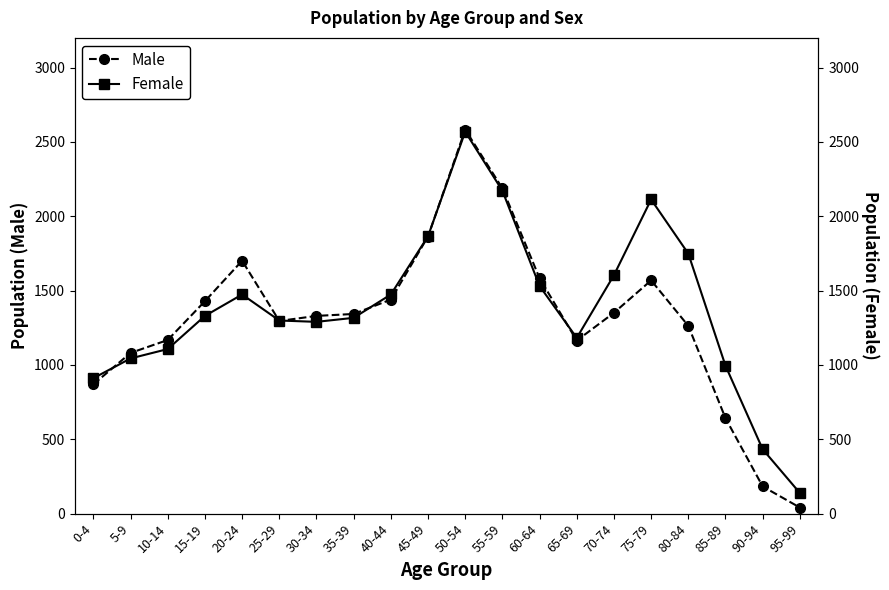

What is the label of the 2nd point from the right?

90-94